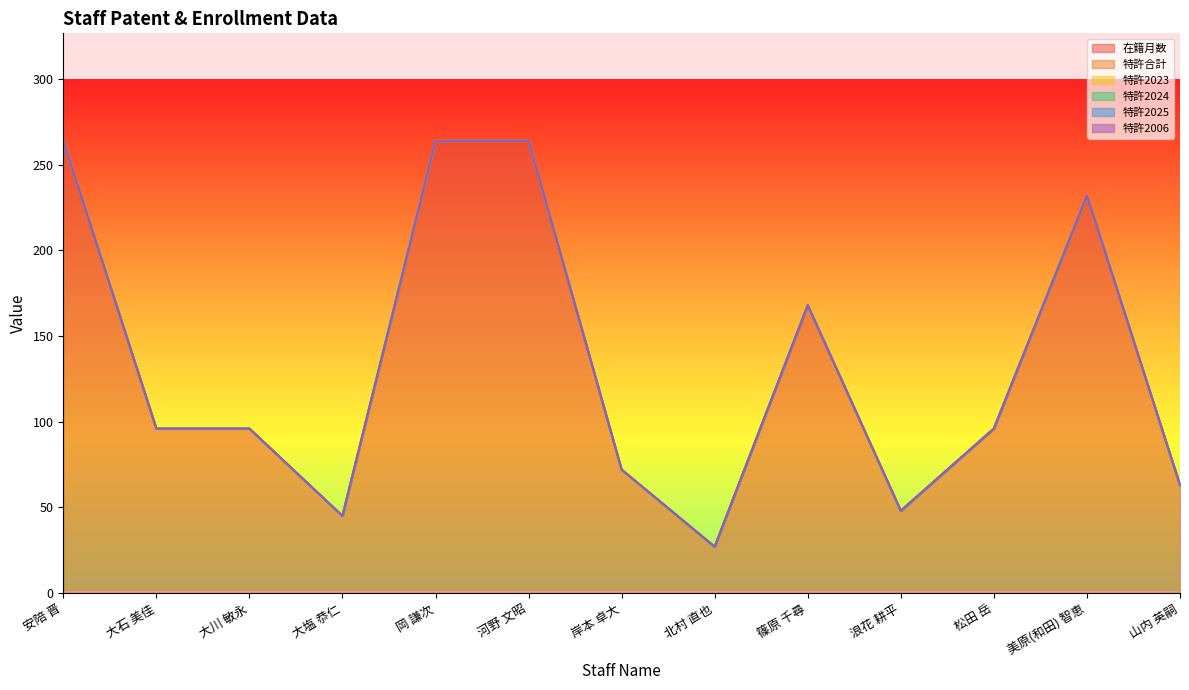

Does the chart display data point markers on the line(s)?

No